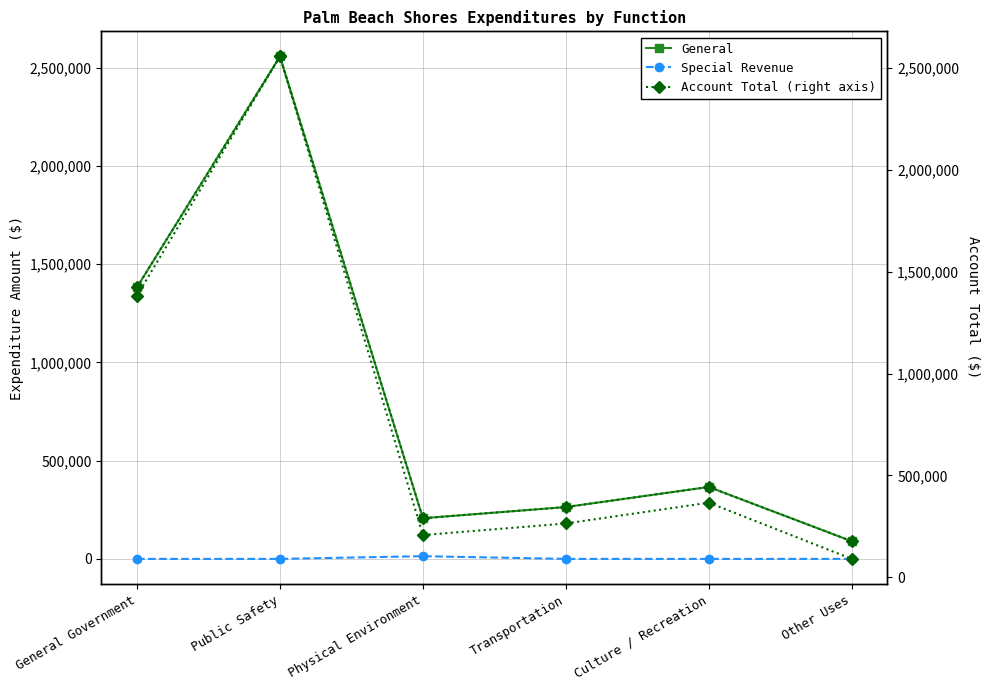

Does the chart have visible grid lines?

Yes